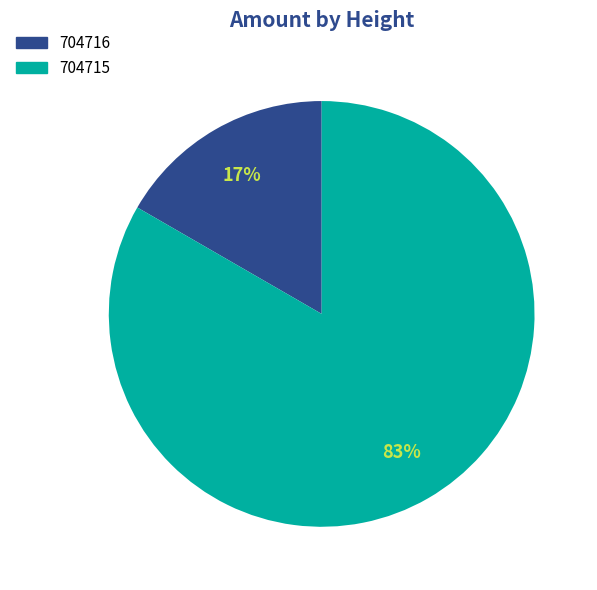

Is the sum of 704715 and 704716 greater than half?

Yes